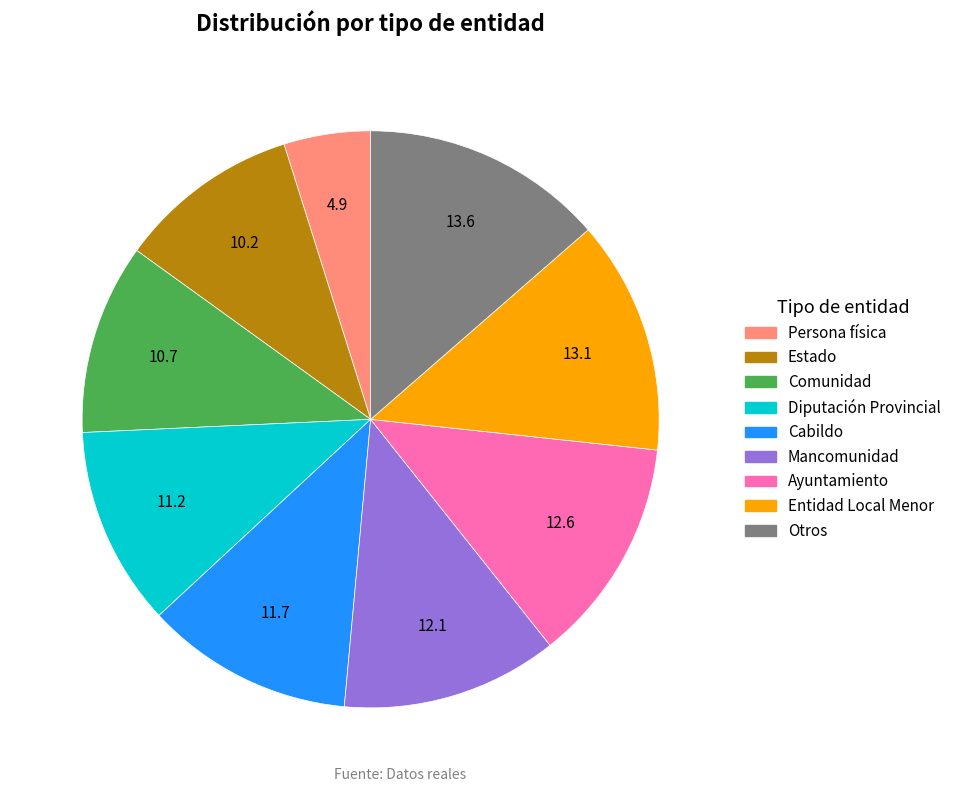

Is the sum of Mancomunidad and Ayuntamiento greater than half?

No